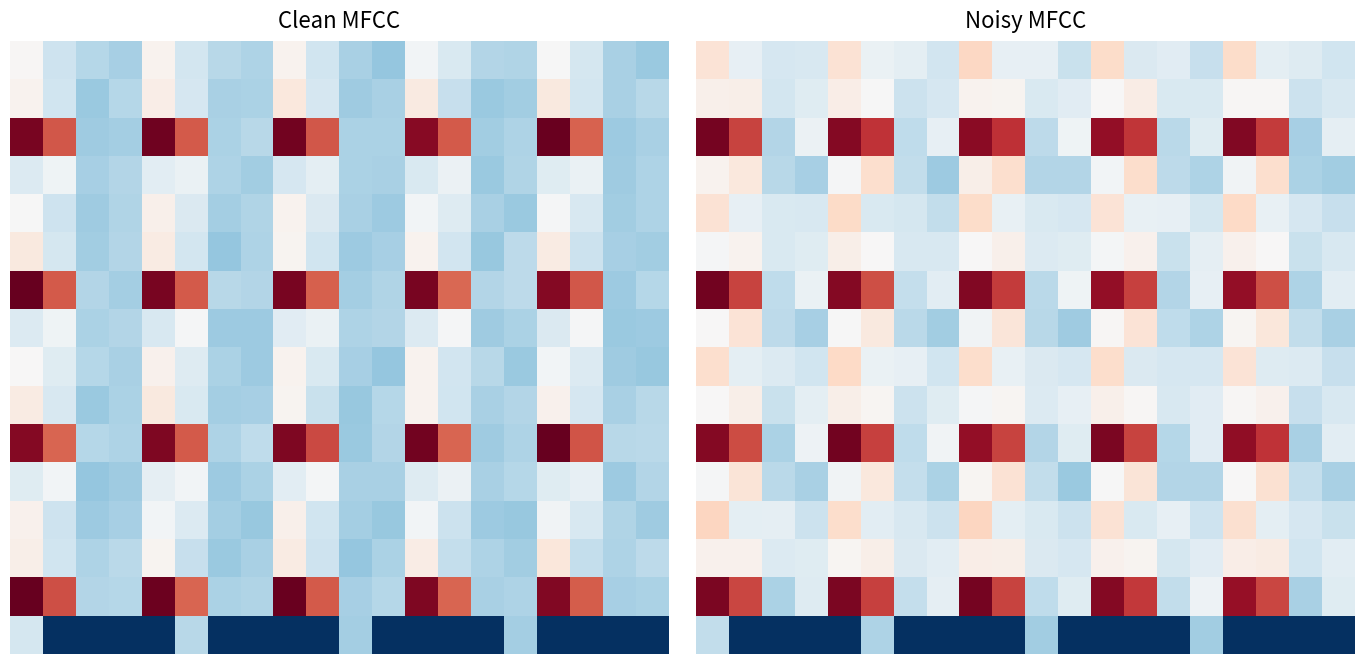

At how many categories does at least one series exceed -287?

20